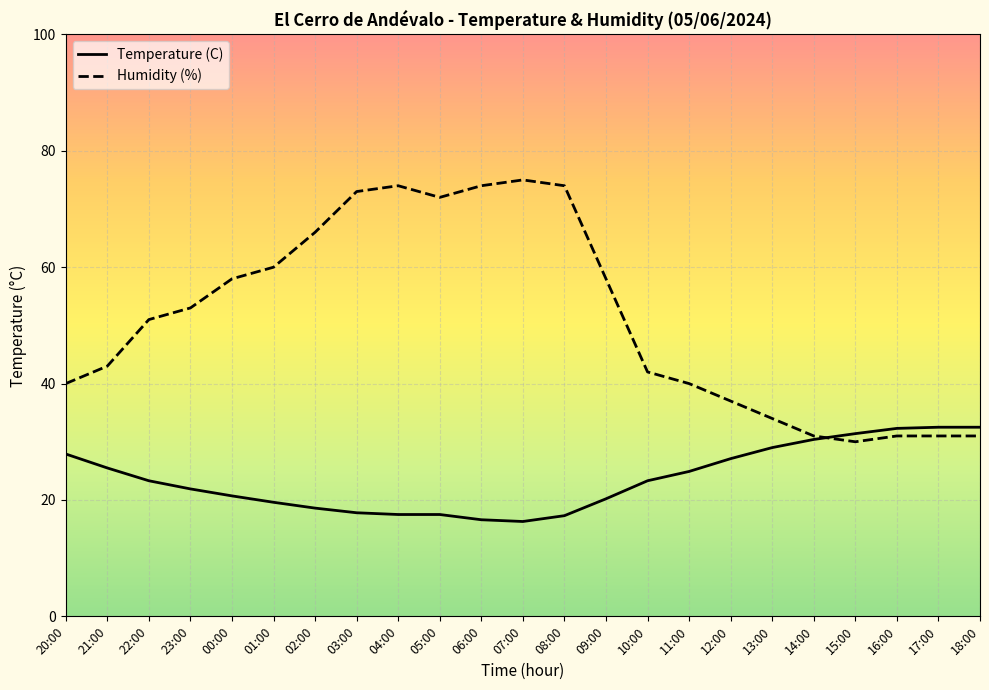

How many intersections are there between Humidity (%) and Temperature (C)?

1